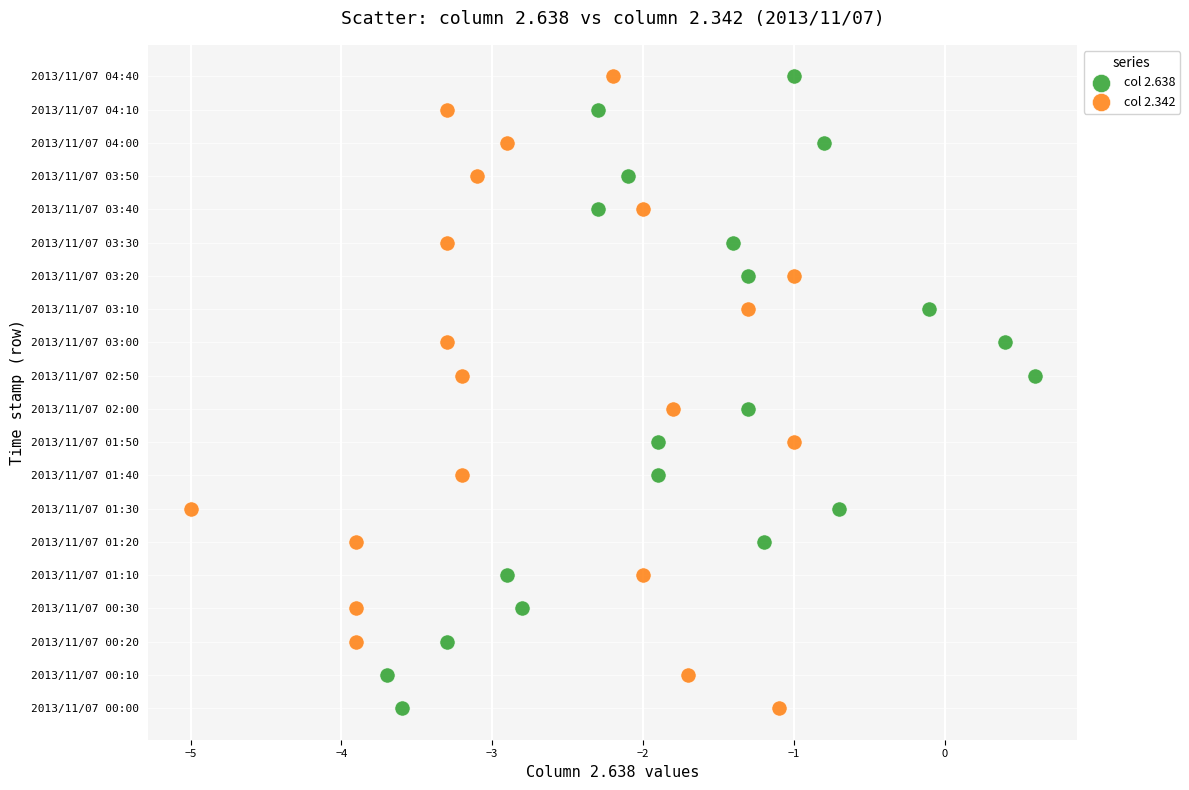

What are all the series names shown in the legend?

col 2.638, col 2.342